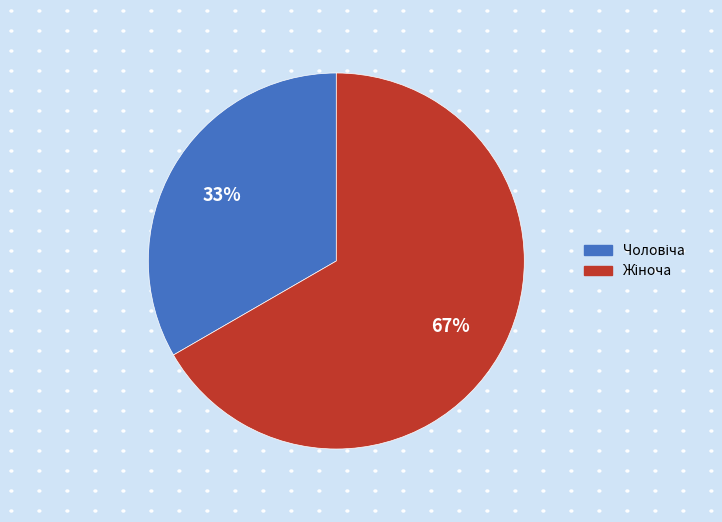

To the nearest percent, what is the average slice percentage?

50%